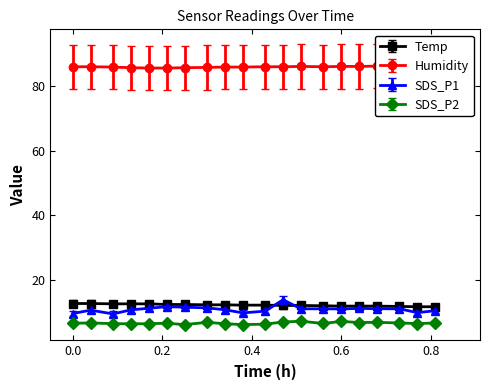

What is the sum of all SDS_P2 values?

132.8